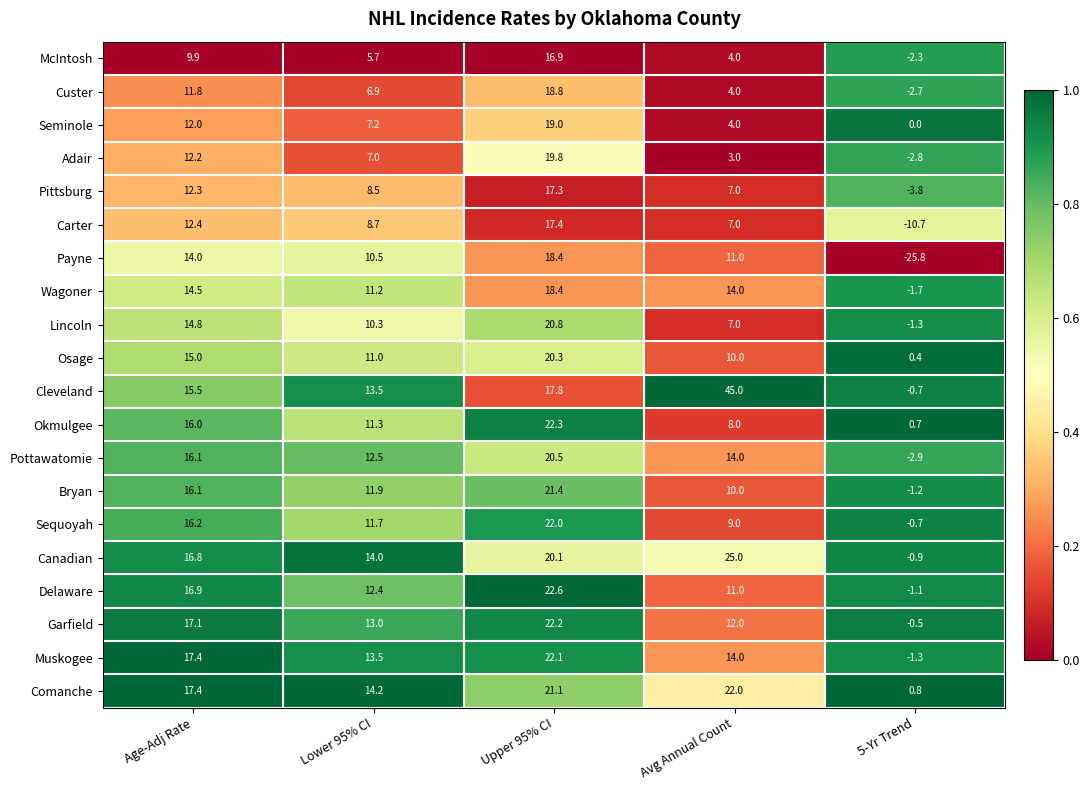

Which series changed the most between Lower 95% CI and 5-Yr Trend?

Payne